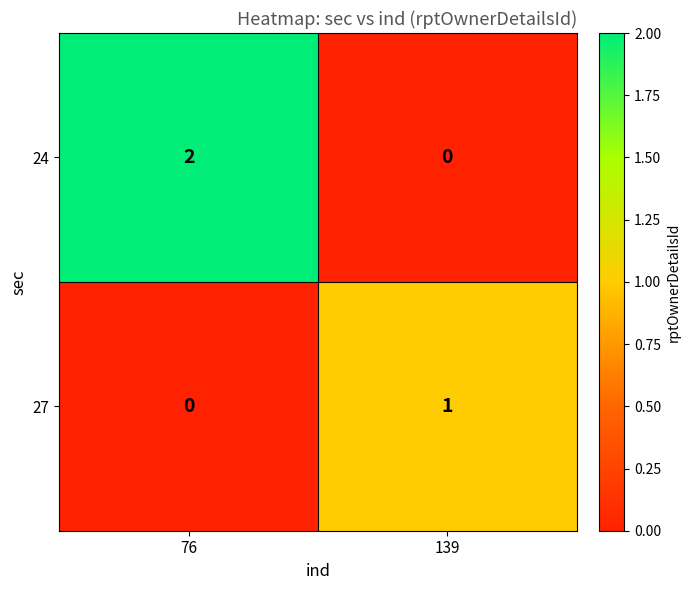

Which series changed the most between 76 and 139?

24